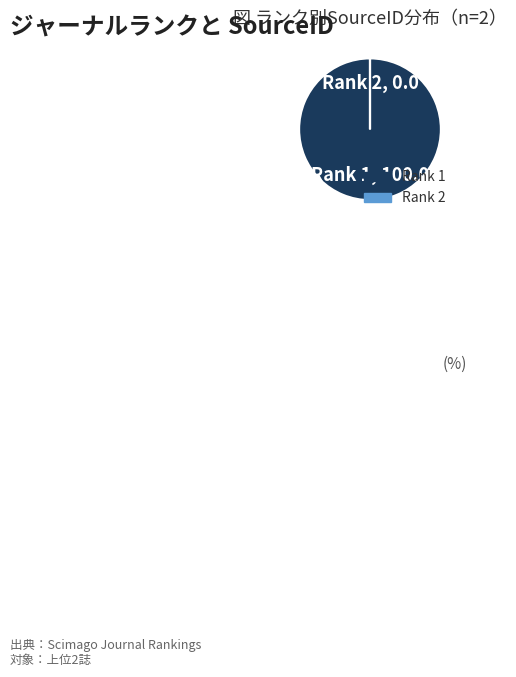

Is there a majority slice in this chart?

Yes